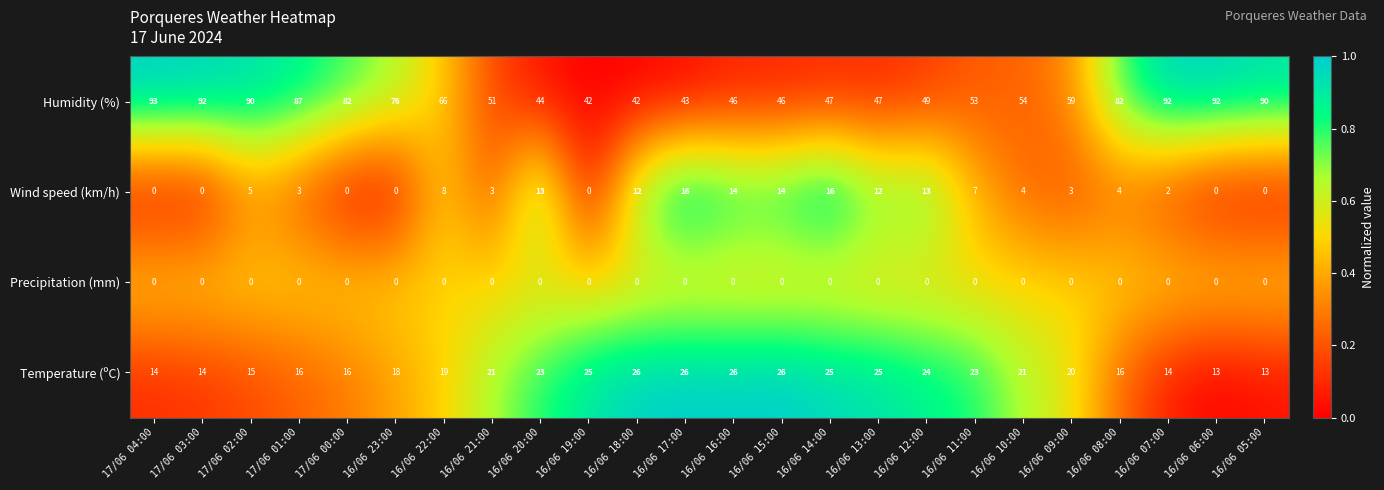

What is the difference between the maximum and minimum values in the Wind speed (km/h) series?

16